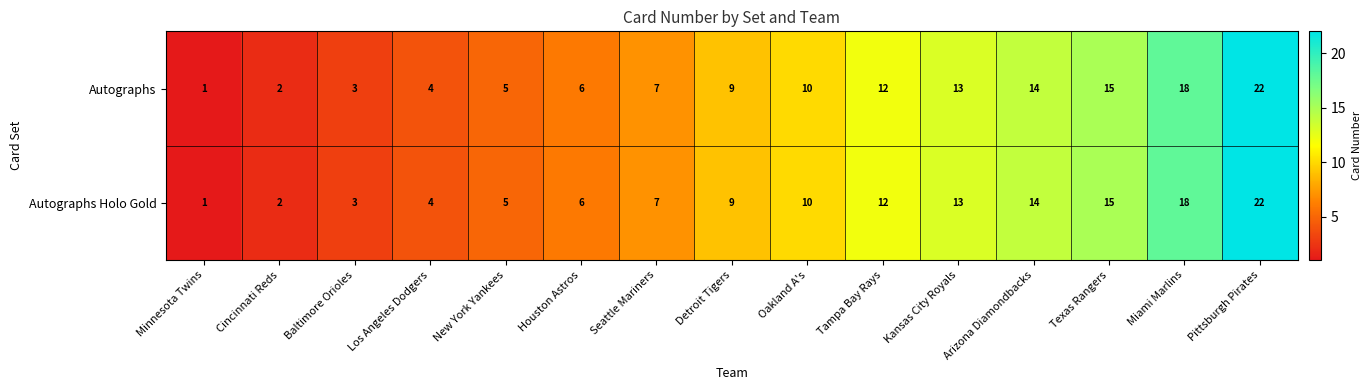

Count the number of categories in the chart.

15